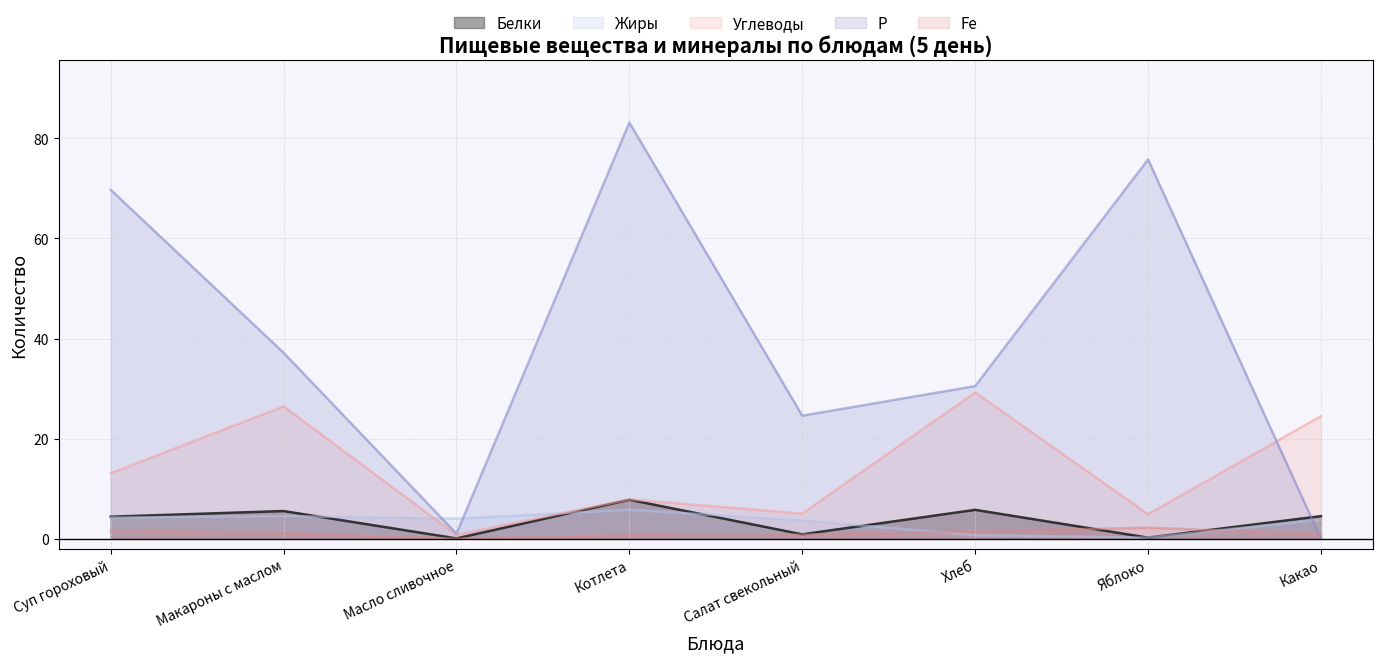

True or false: Р has more than 2 points higher than both neighbors.

False